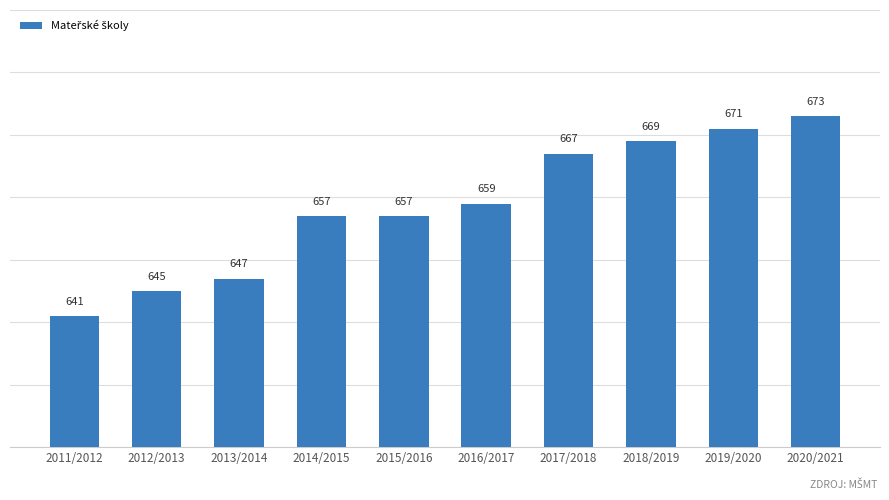

Read the value at 2014/2015, to the nearest 5.

655